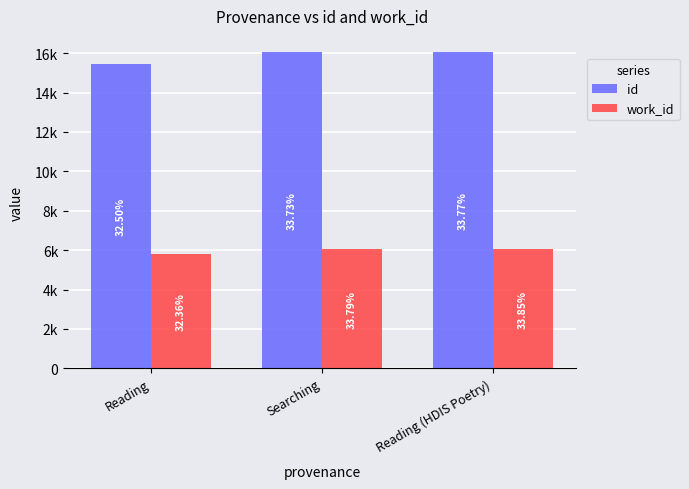

What position from the right is Reading?

3